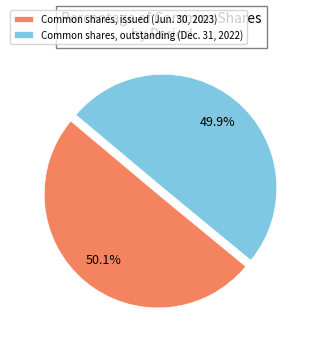

How many segments does this pie chart have?

2